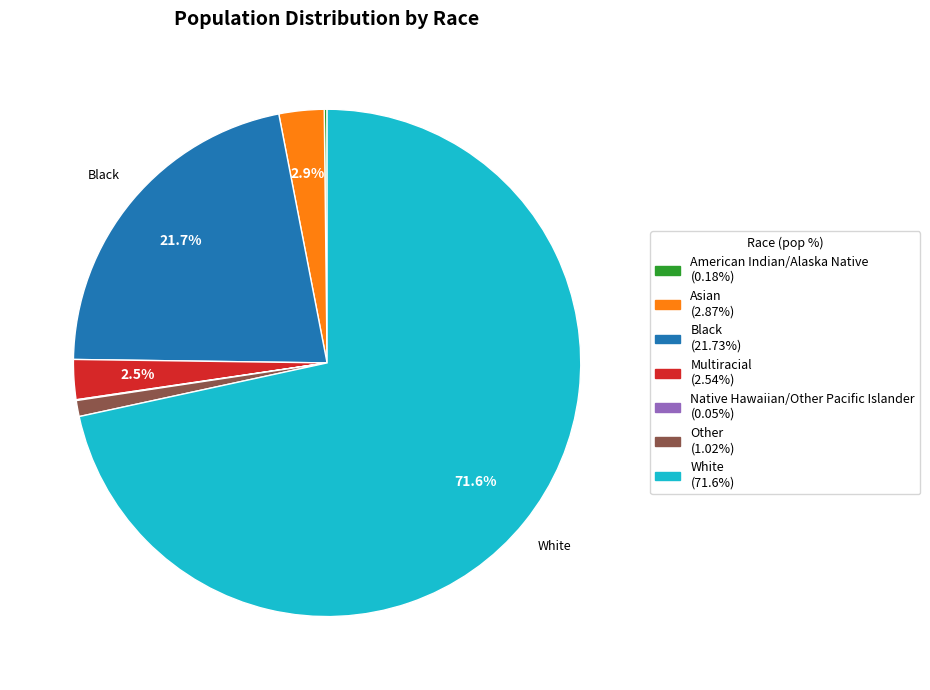

What is the ratio of the value at Black to the value at White?

0.3